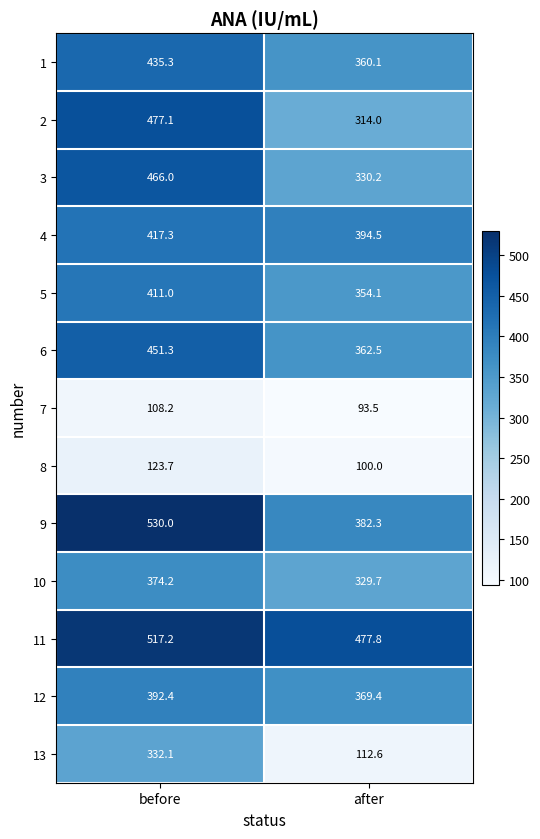

What is the average value of the 2 series?

395.6